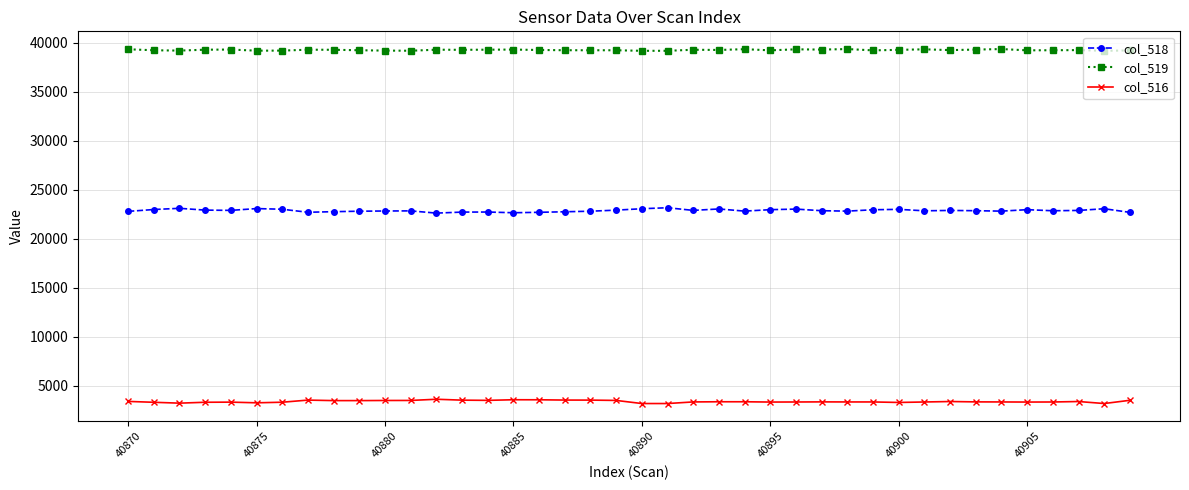

What is the highest value of the col_519 series?

39371